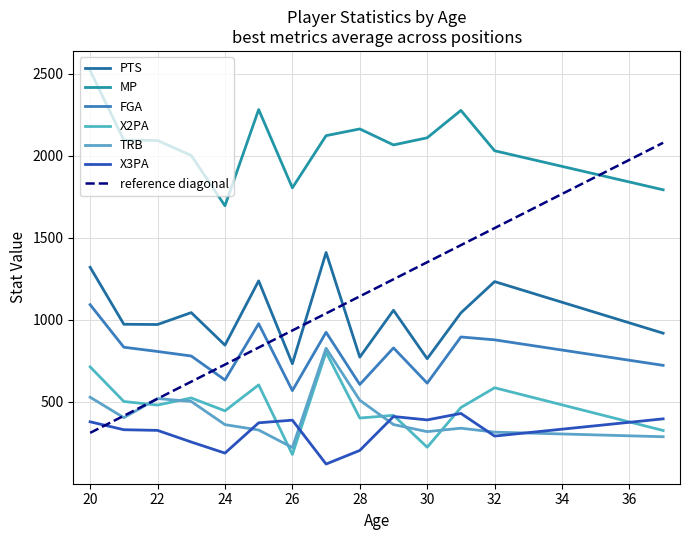

Is the value of MP at 31 greater than the value of X2PA at 27?

Yes